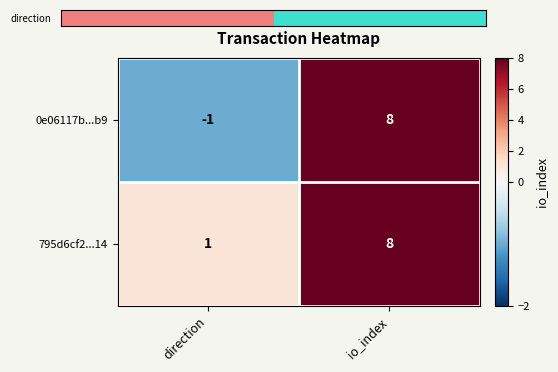

Which label corresponds to the largest value in the chart?

io_index